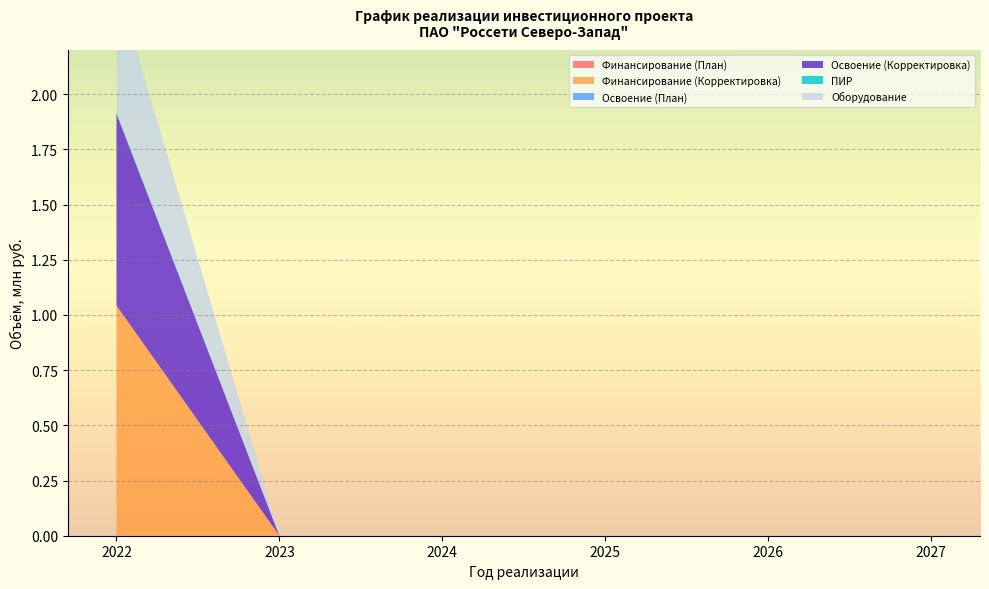

Reading left to right, transcribe all the data shown in this chart.

Финансирование (План): 0.0	0.0	0.0	0.0	0.0	0.0
Финансирование (Корректировка): 1.0	0.0	0.0	0.0	0.0	0.0
Освоение (План): 0.0	0.0	0.0	0.0	0.0	0.0
Освоение (Корректировка): 0.9	0.0	0.0	0.0	0.0	0.0
ПИР: 0.0	0.0	0.0	0.0	0.0	0.0
Оборудование: 0.6	0.0	0.0	0.0	0.0	0.0